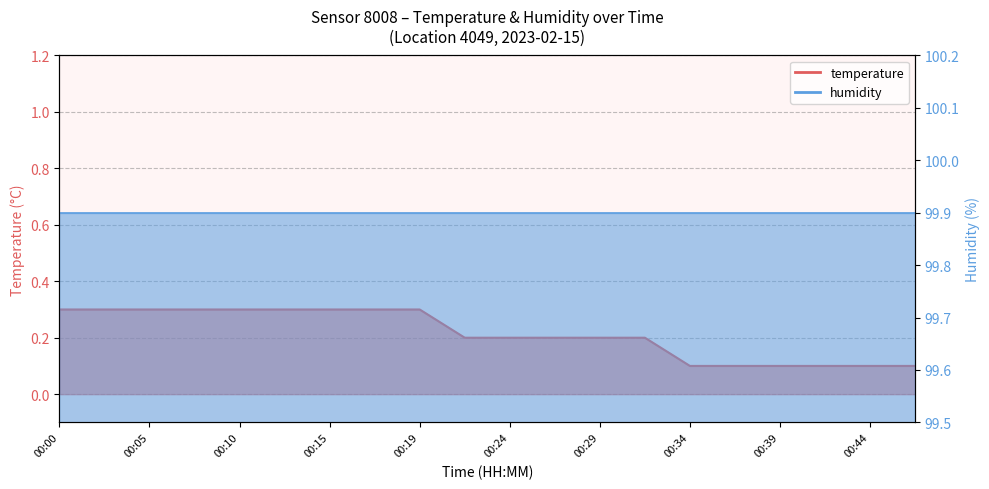

How many categories are shown in the chart?

20